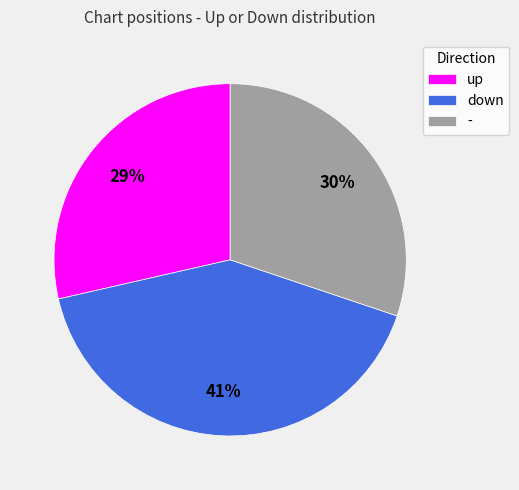

Rank the categories by value from highest to lowest.

down, -, up